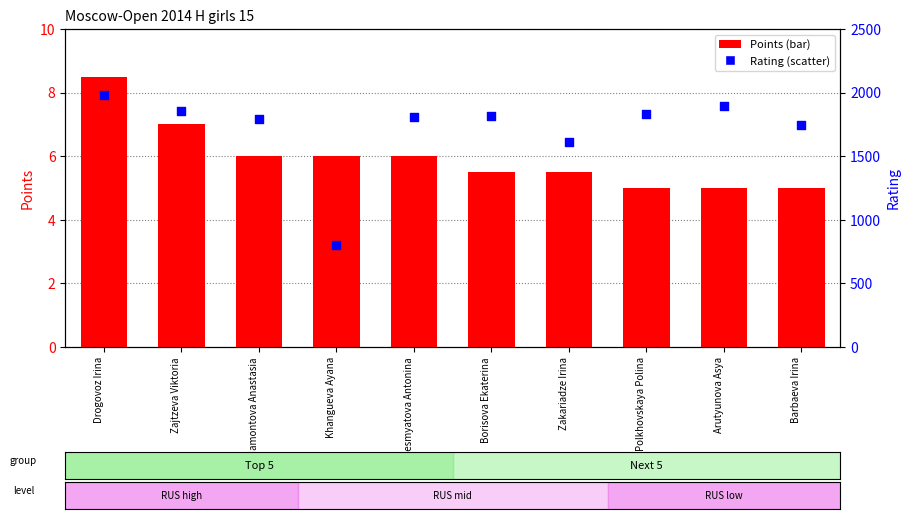

Which series has the largest total across all categories?

Rating